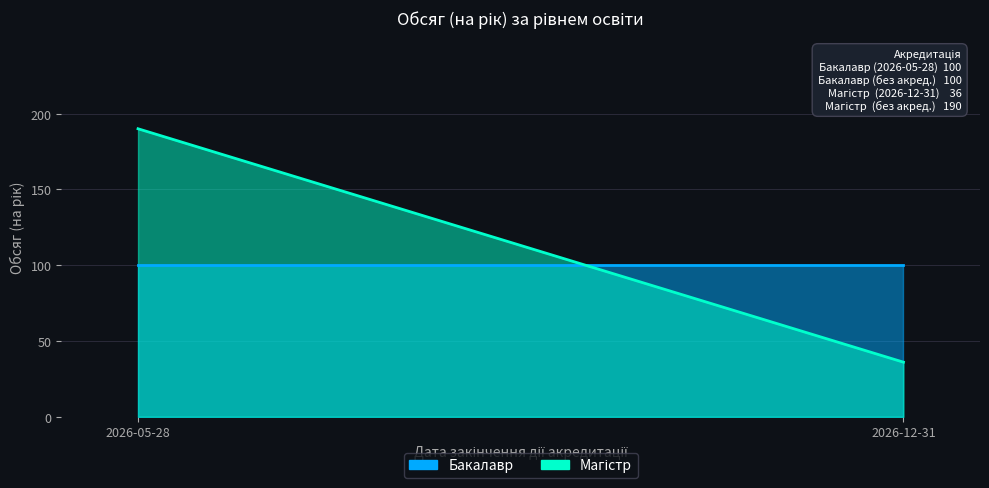

Is it true that Магістр equals 190 at 2026-05-28?

True